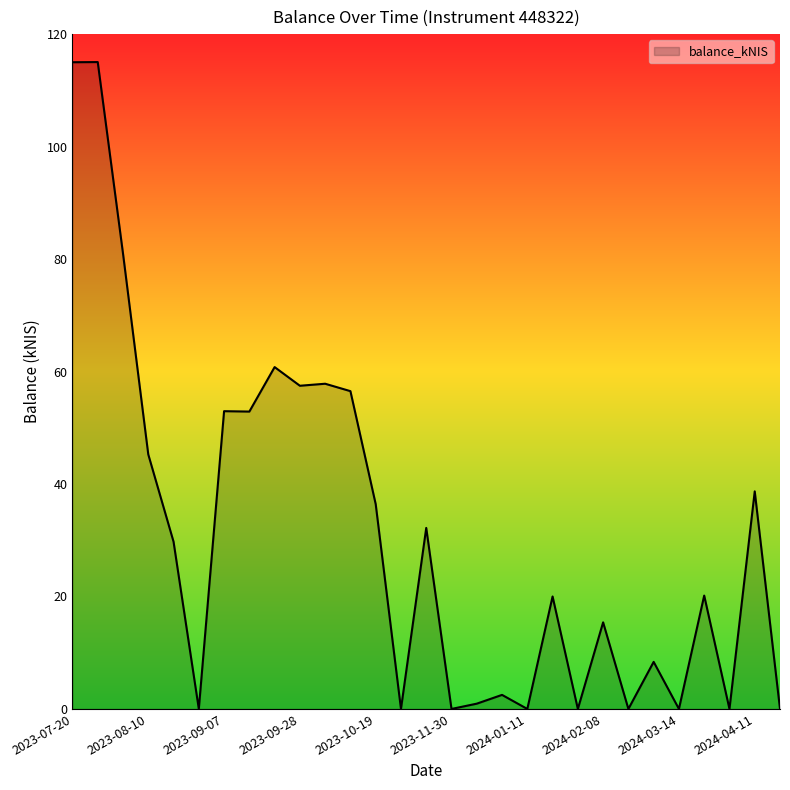

What is the difference between the maximum and minimum values?

115.0